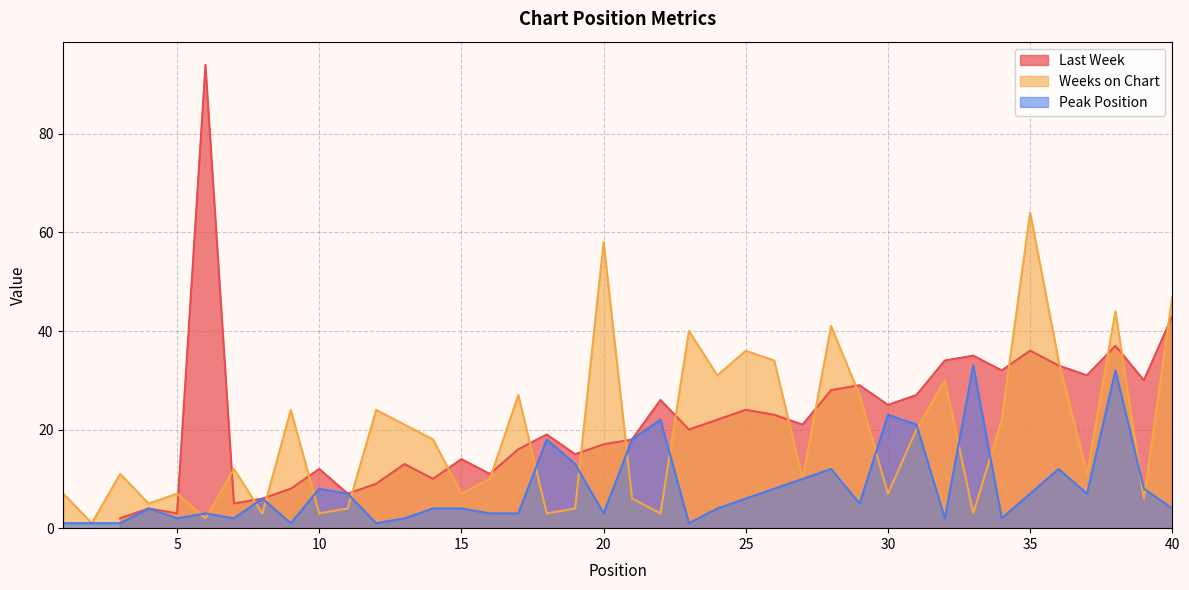

At which category is the sum across all series the highest?

38